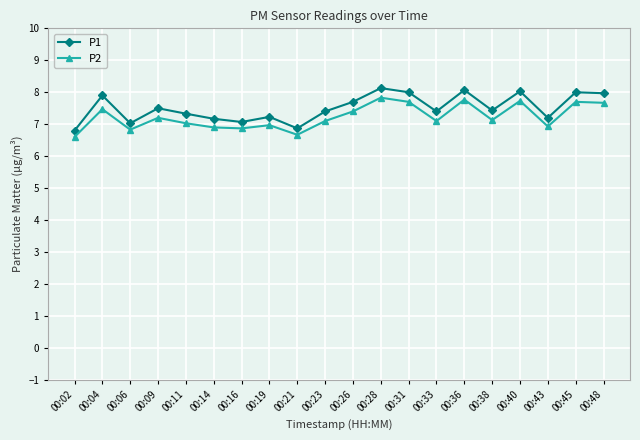

What is the value of the P2 point at the 13th from the left?

7.7